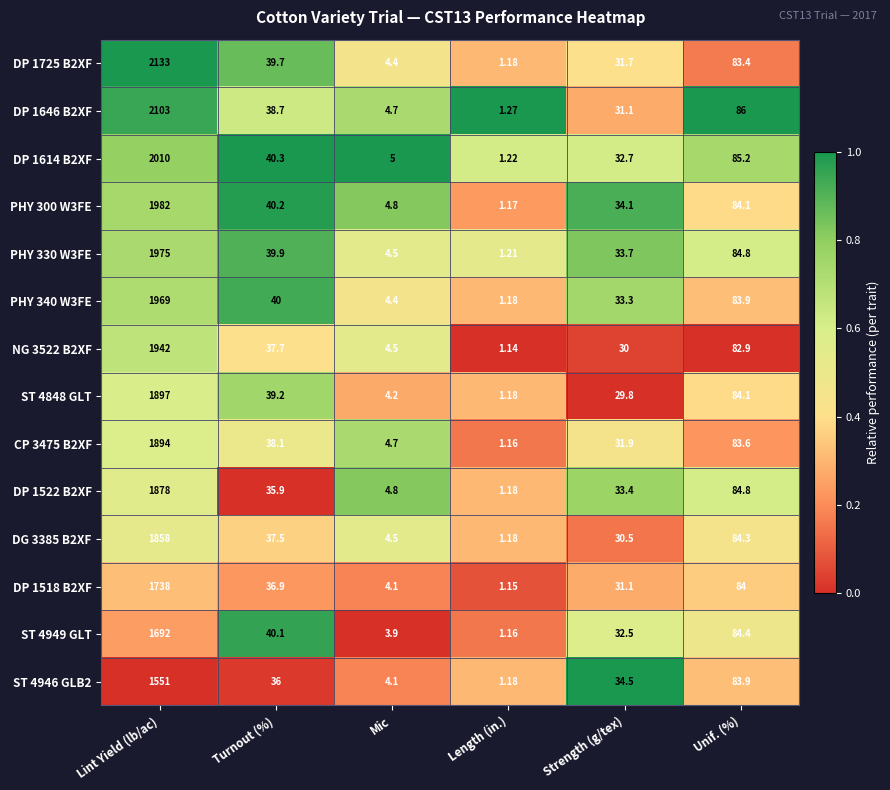

Which series has the largest range (max minus min)?

DP 1725 B2XF